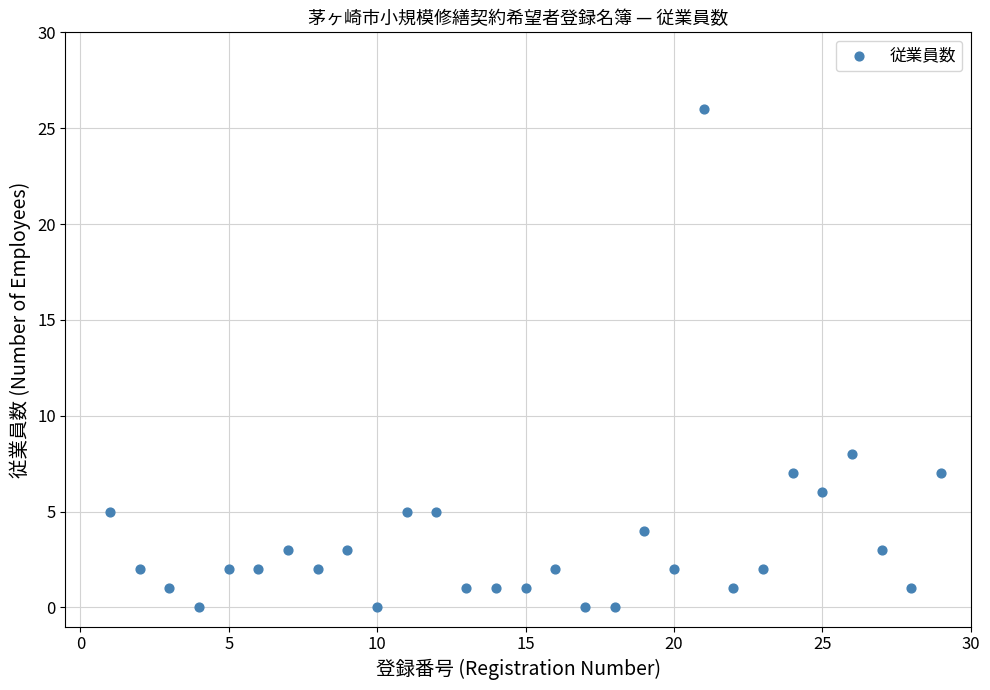

What is the range of Y values (max minus min)?

26